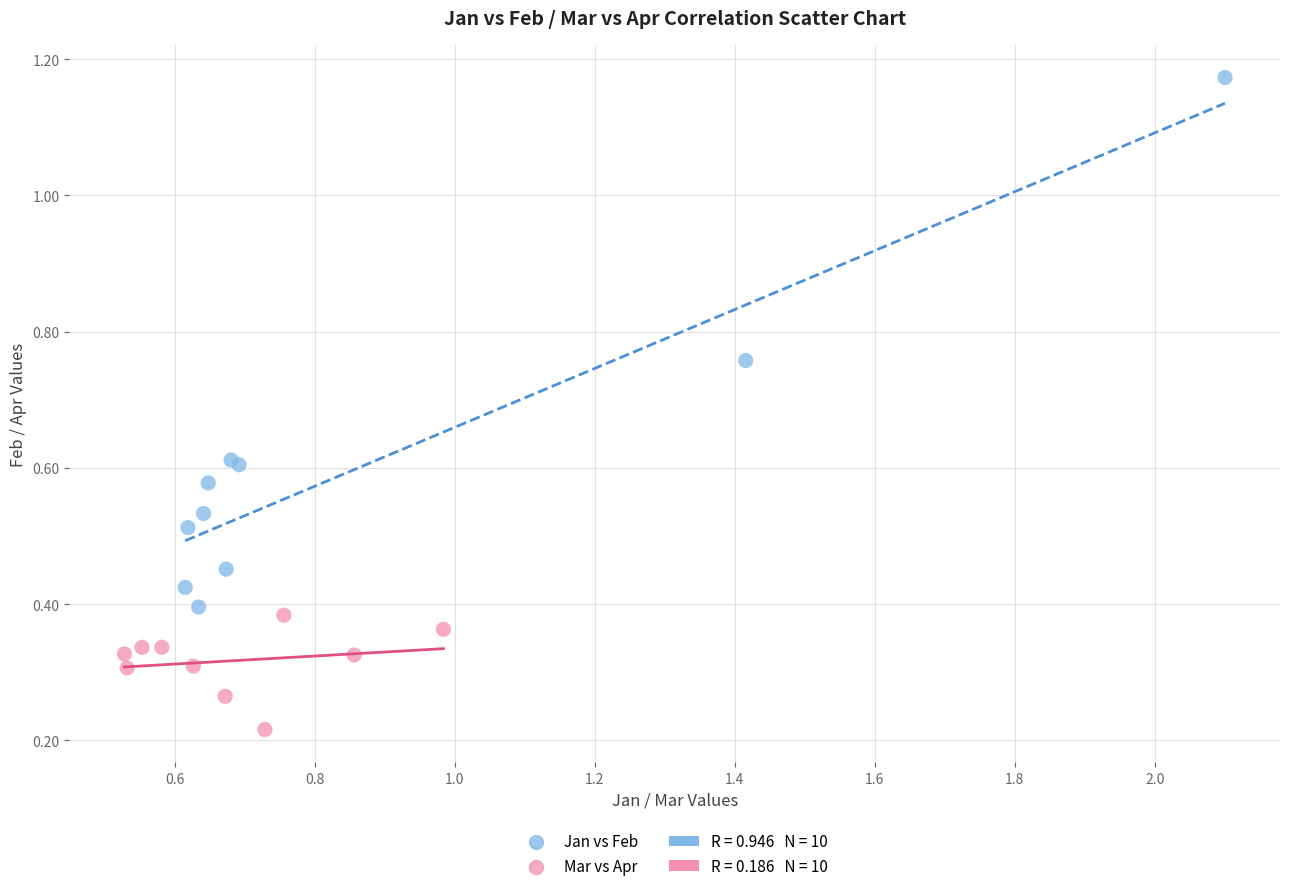

Which series reaches the maximum Y coordinate?

Jan vs Feb